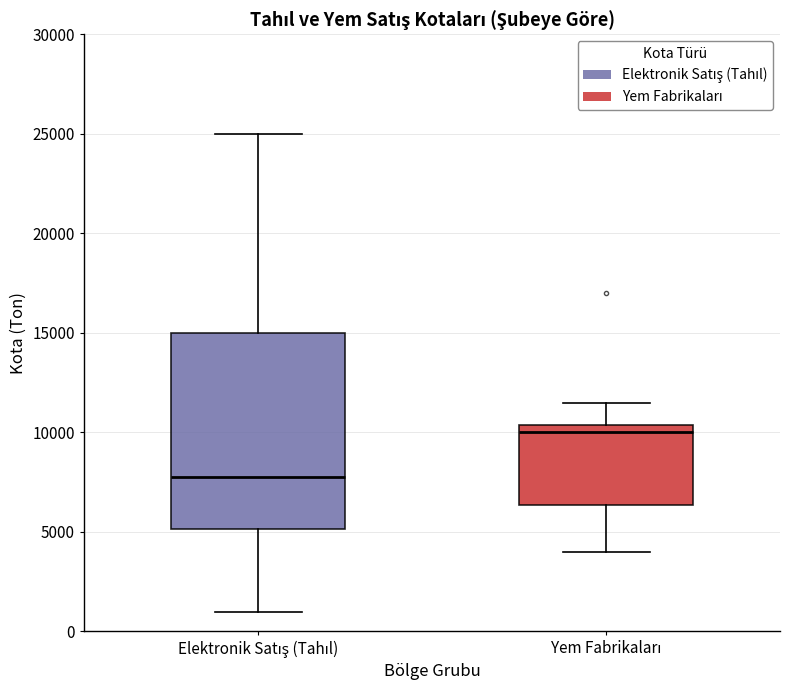

Comparing the boxes themselves (not the whiskers), which one is the tallest?

Elektronik Satış (Tahıl)